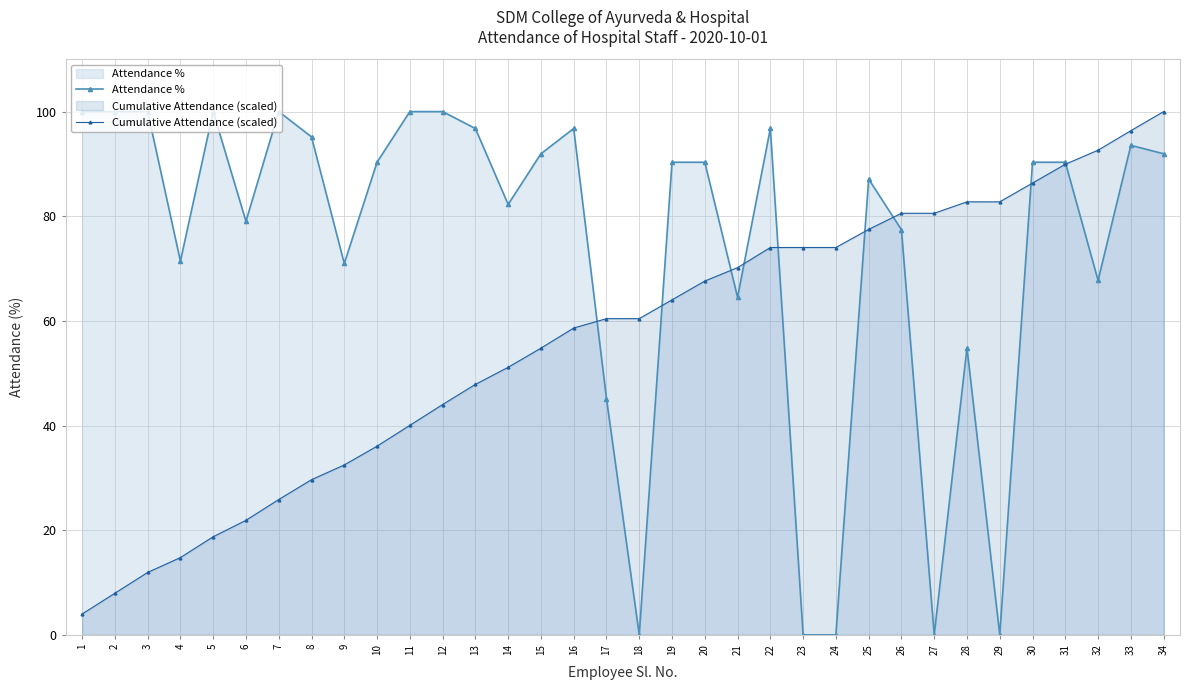

What are all the series names shown in the legend?

Attendance %, Cumulative Attendance (scaled)